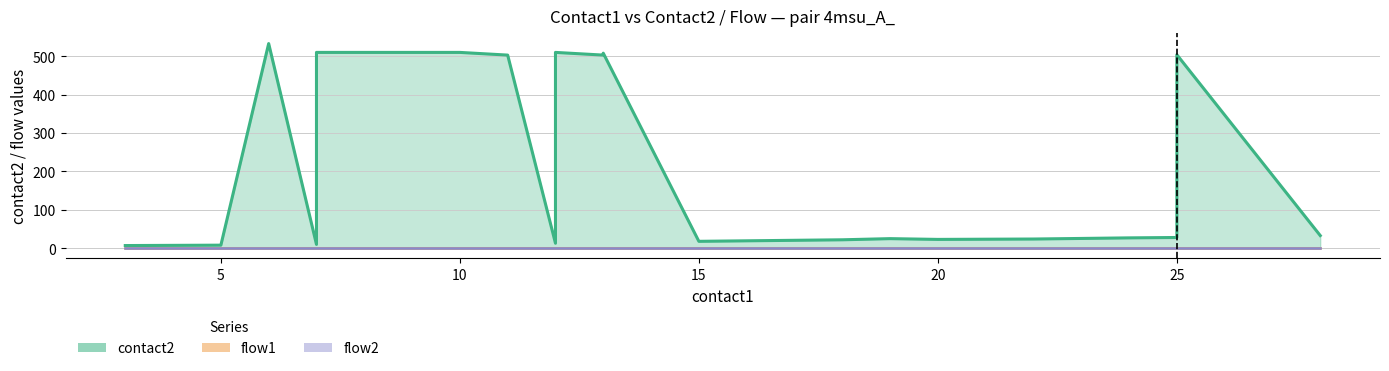

What is the value of the flow2 point at the 19th from the left?

1